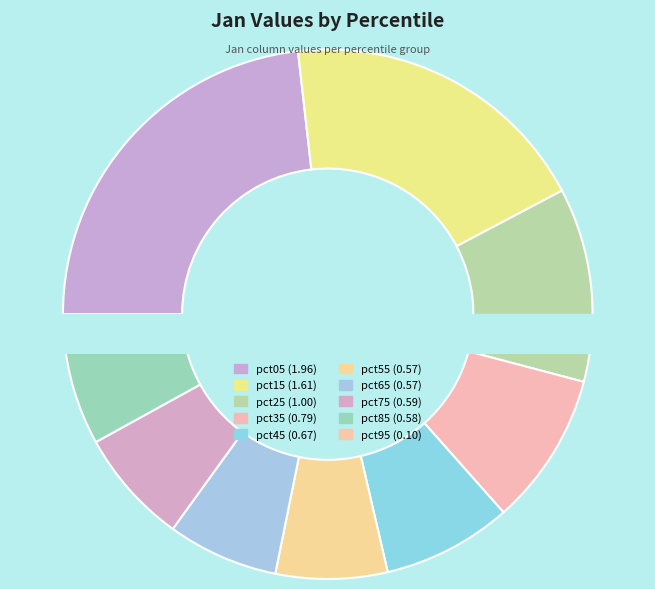

Is it true that pct15 is 26% of the pie?

False